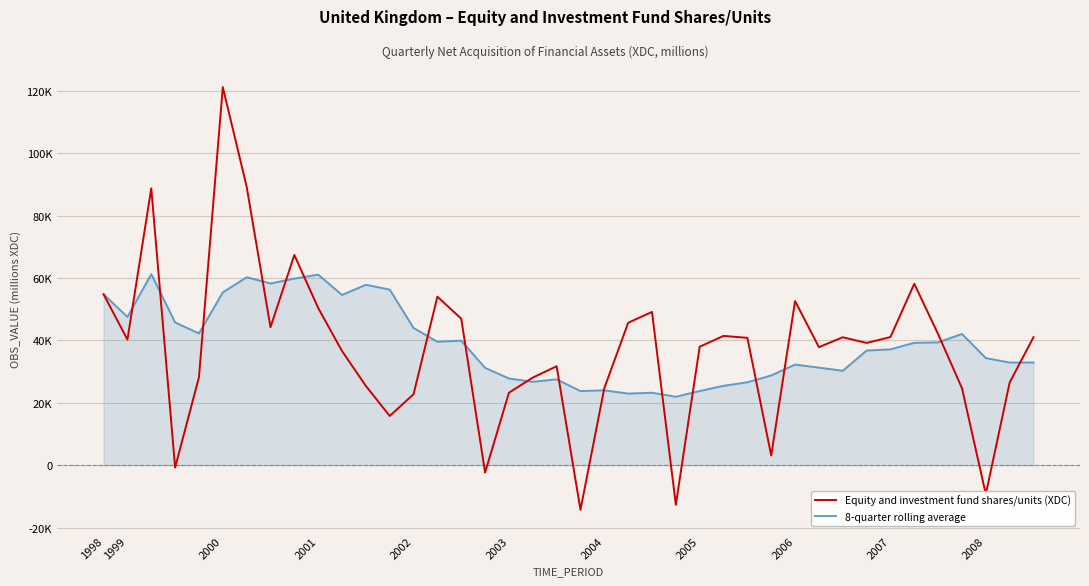

What are all the series names shown in the legend?

Equity and investment fund shares/units (XDC), 8-quarter rolling average